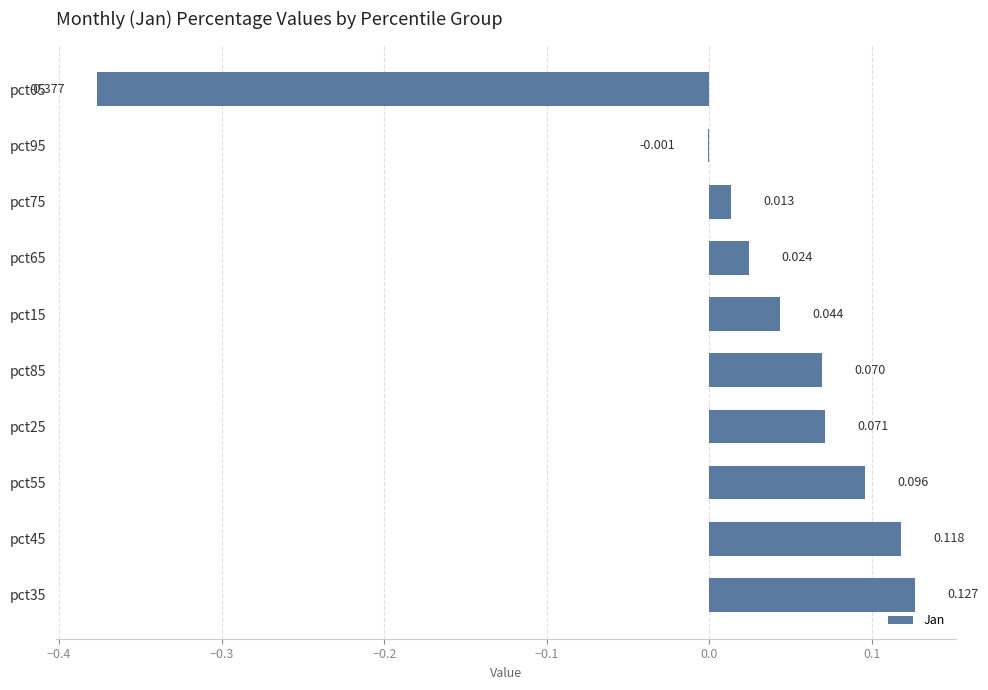

How many data points are above 0?

8